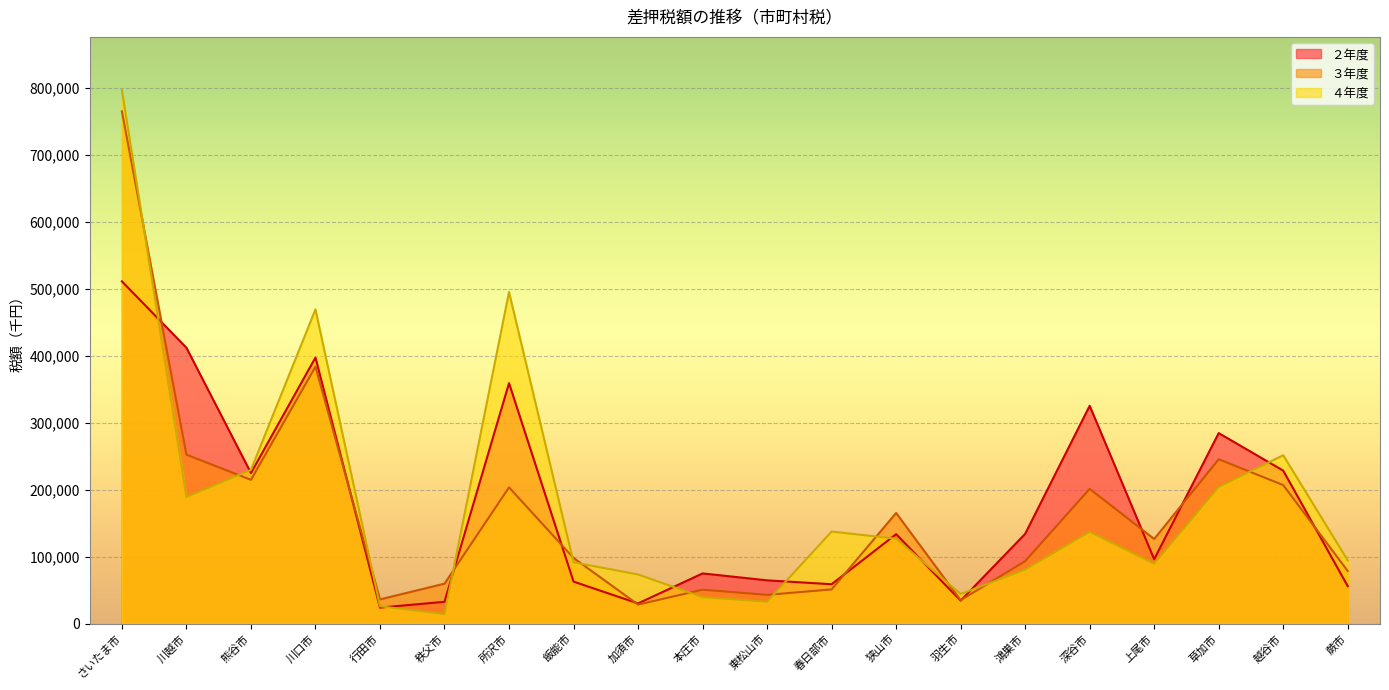

Reading left to right, extract all data points from this chart.

２年度: さいたま市=510895	川越市=411846	熊谷市=224930	川口市=397231	行田市=24051	秩父市=32716	所沢市=359042	飯能市=62851	加須市=30272	本庄市=75060	東松山市=64746	春日部市=58905	狭山市=133623	羽生市=34469	鴻巣市=134109	深谷市=325229	上尾市=96245	草加市=284492	越谷市=228451	蕨市=56045
３年度: さいたま市=764655	川越市=252294	熊谷市=214714	川口市=383631	行田市=36287	秩父市=59770	所沢市=203519	飯能市=98170	加須市=28553	本庄市=50787	東松山市=43072	春日部市=51187	狭山市=165267	羽生市=35126	鴻巣市=93376	深谷市=201273	上尾市=126454	草加市=245448	越谷市=206879	蕨市=78648
４年度: さいたま市=796164	川越市=189052	熊谷市=229569	川口市=469112	行田市=26047	秩父市=14286	所沢市=494998	飯能市=91702	加須市=73509	本庄市=39623	東松山市=32739	春日部市=137581	狭山市=126894	羽生市=44365	鴻巣市=80677	深谷市=137014	上尾市=89556	草加市=204099	越谷市=251420	蕨市=94499